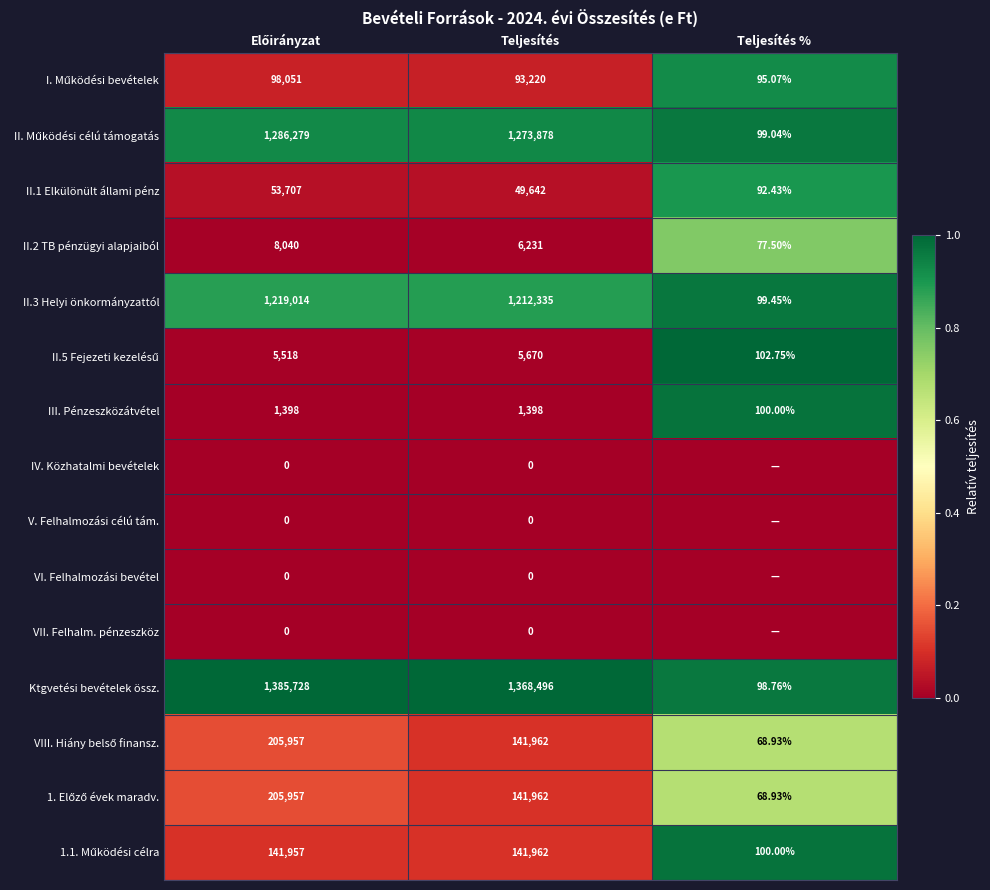

Which series changed the most between Előirányzat and Teljesítés %?

II.5 Fejezeti kezelésű